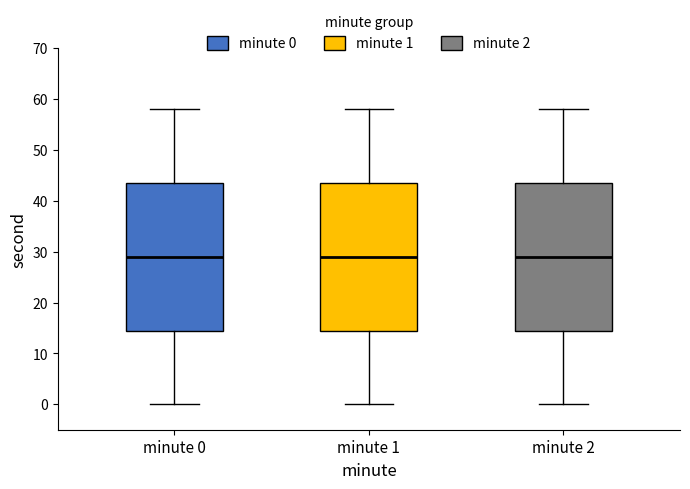

Where does the upper whisker of the box for minute 0 end on the y-axis? The values are not printed on the chart, so give them approximately, as read against the axis.

58